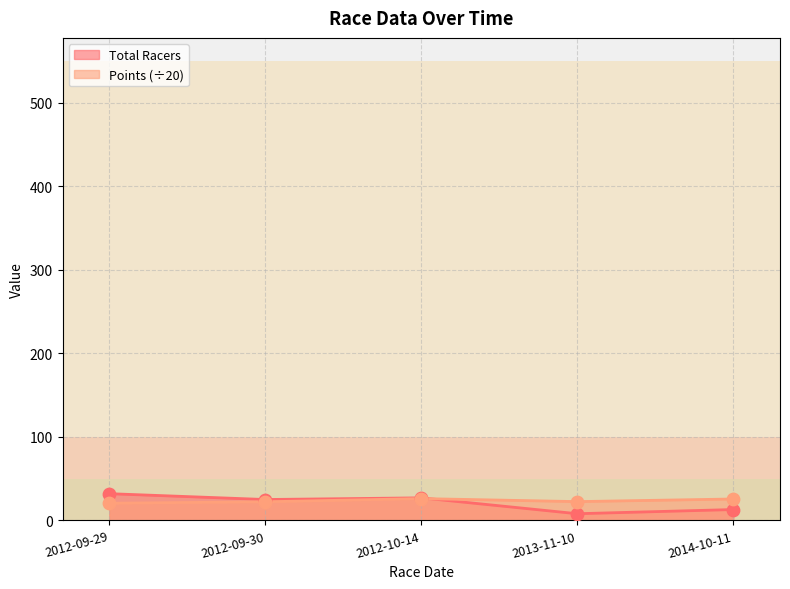

Which series has the largest total across all categories?

Points